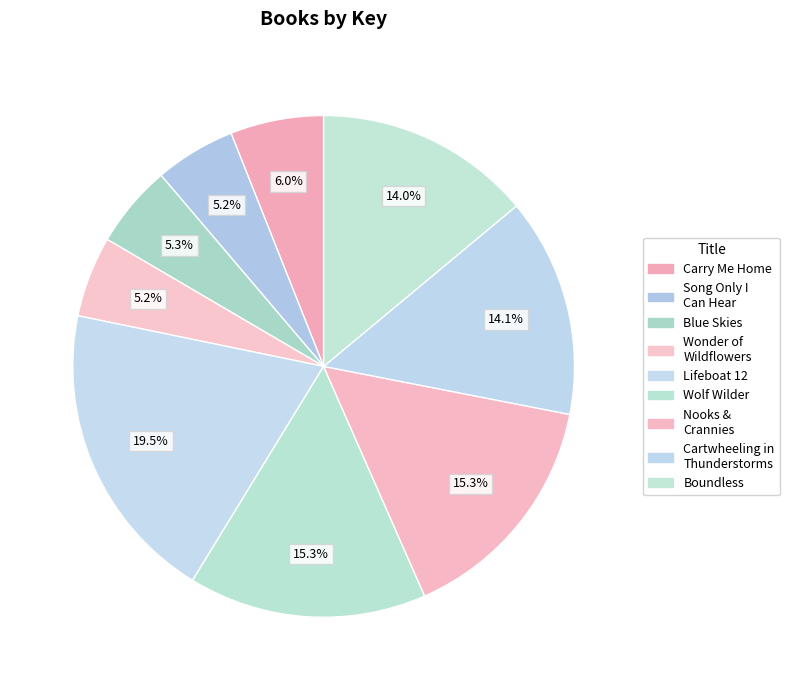

How many slices are in this pie chart?

9